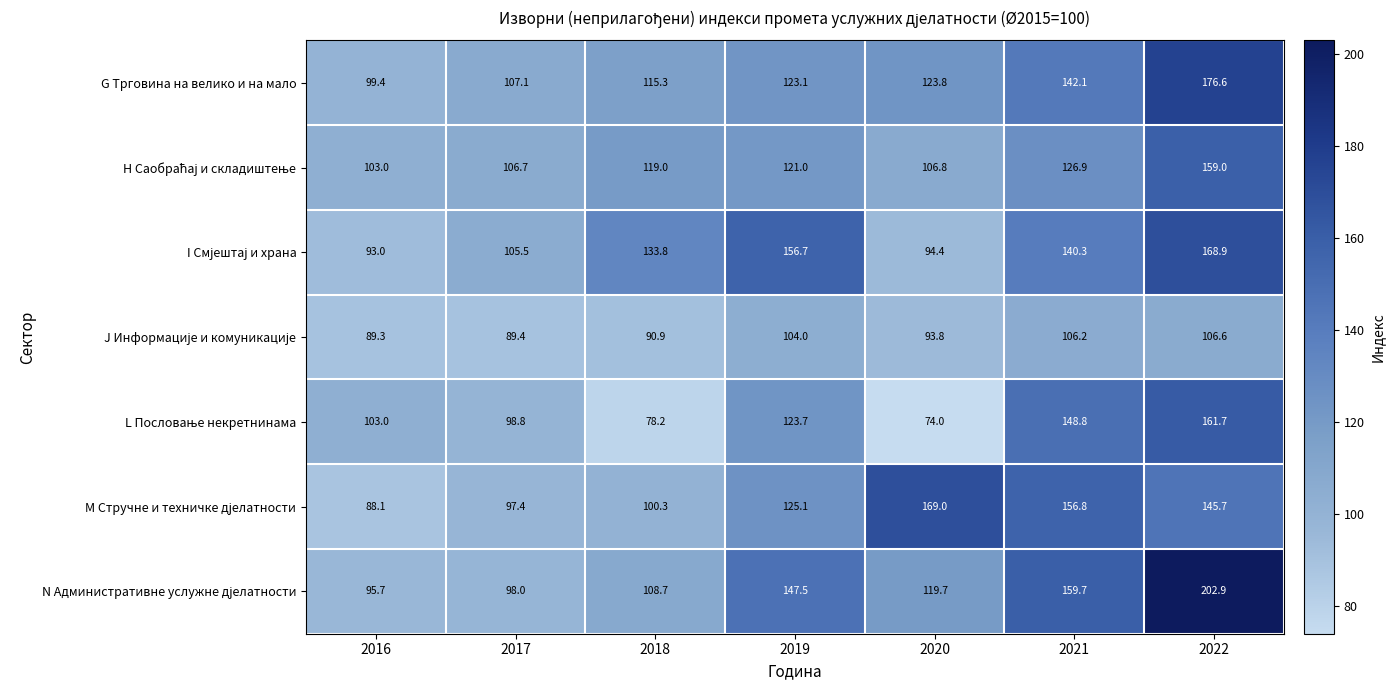

At which category is the sum across all series the highest?

2022